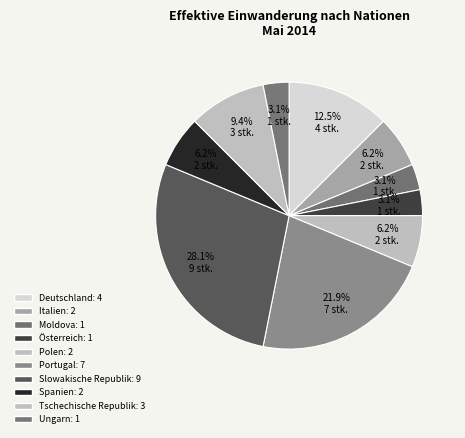

What is the largest slice in the pie chart?

Slowakische Republik